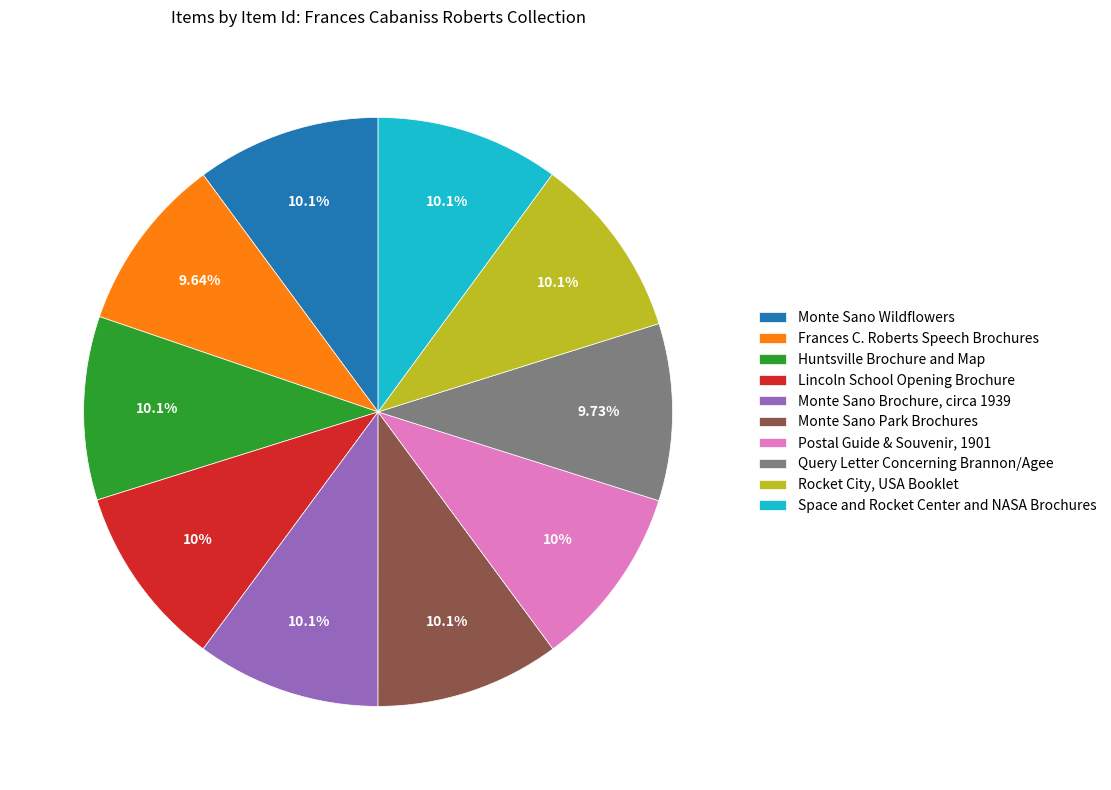

Approximately how many times larger is the value at Monte Sano Brochure, circa 1939 compared to Space and Rocket Center and NASA Brochures?

1.0